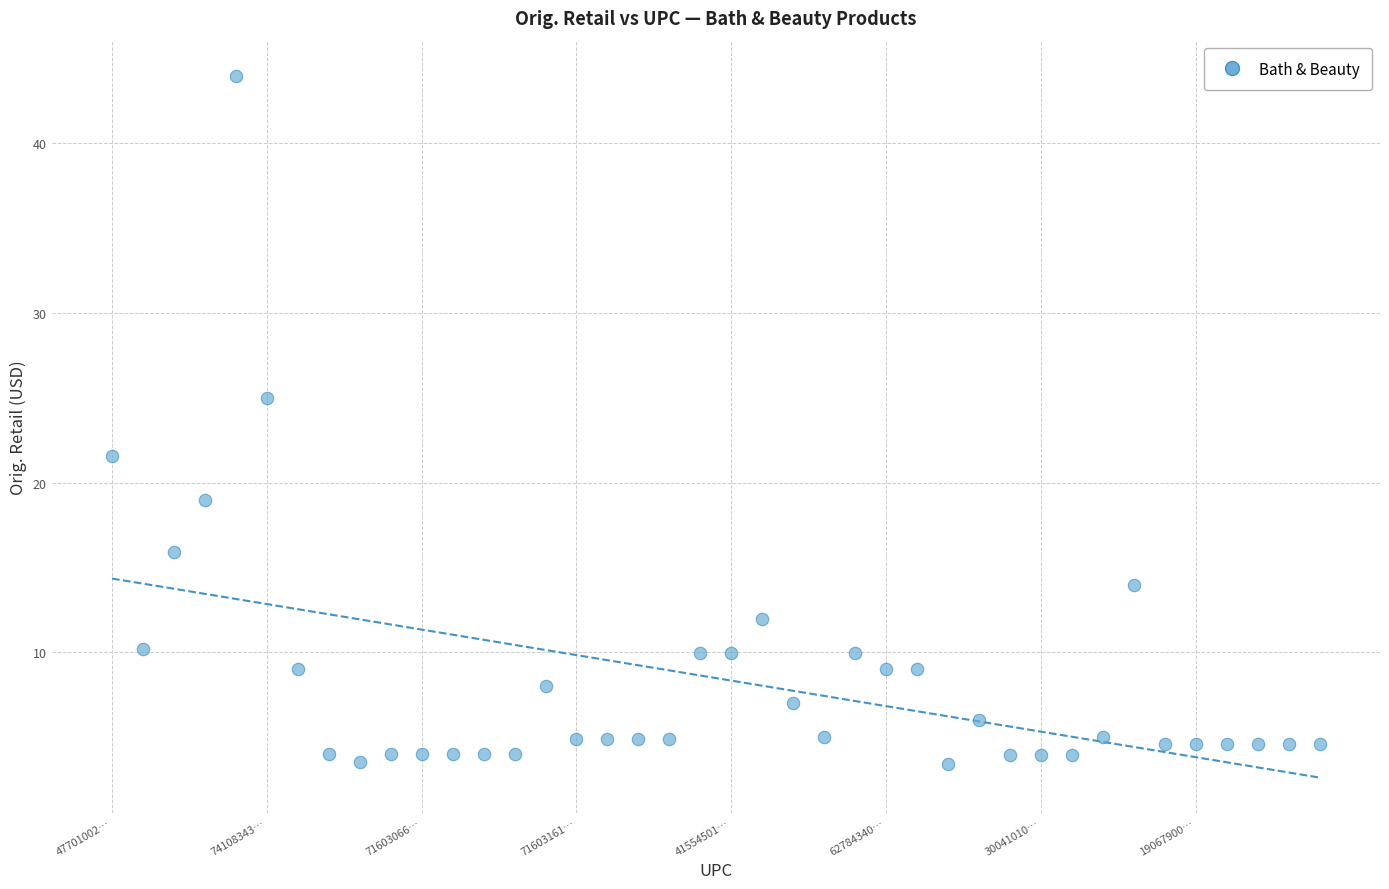

What Y value in the scatter plot is closest to 23?

21.6